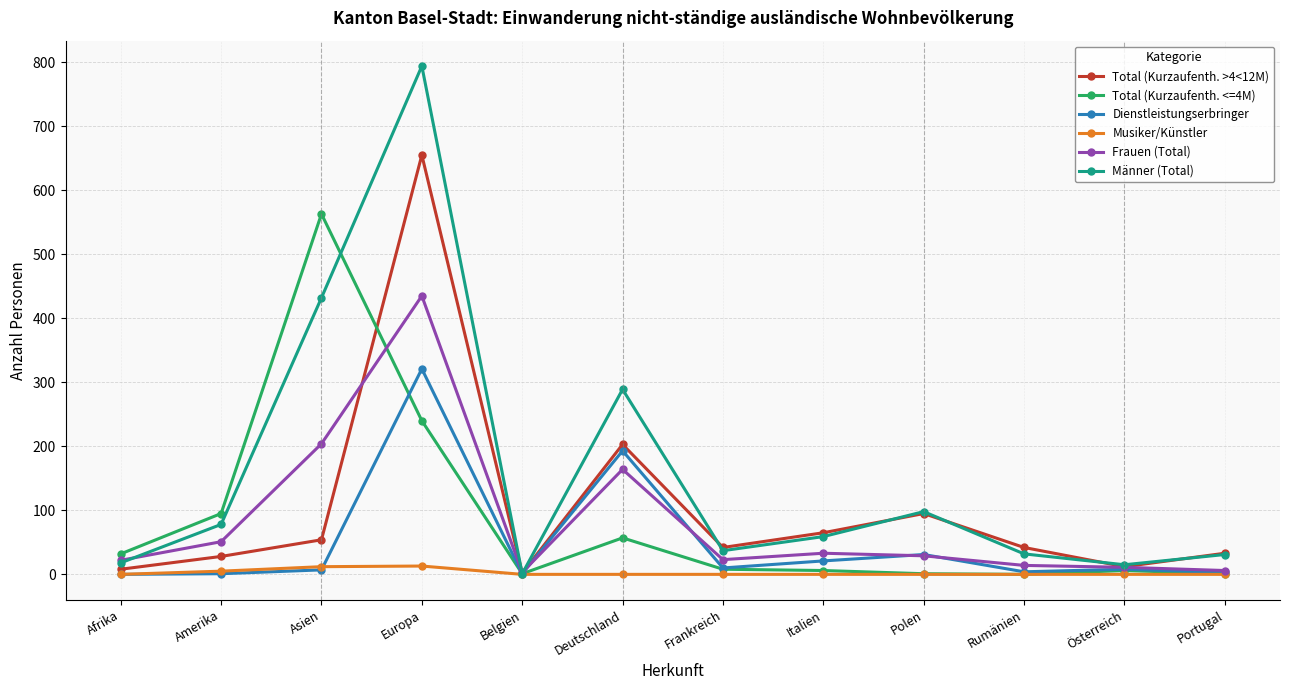

At how many categories does at least one series exceed 71?

5